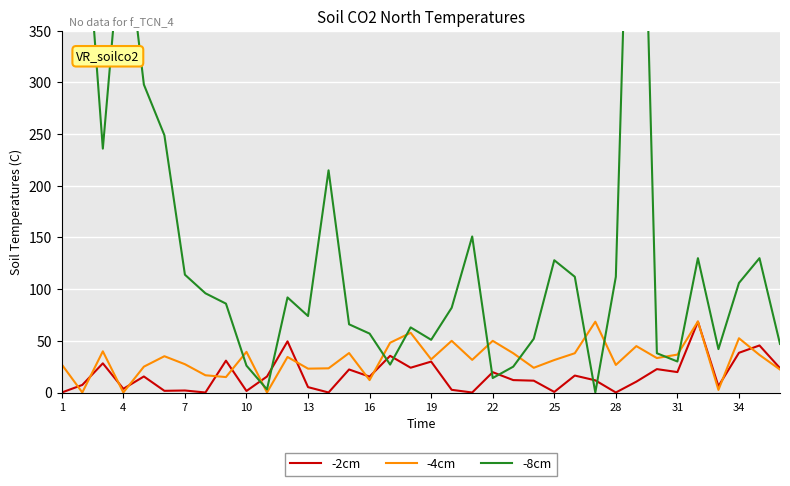

Is this an area chart (filled region under the line)?

No